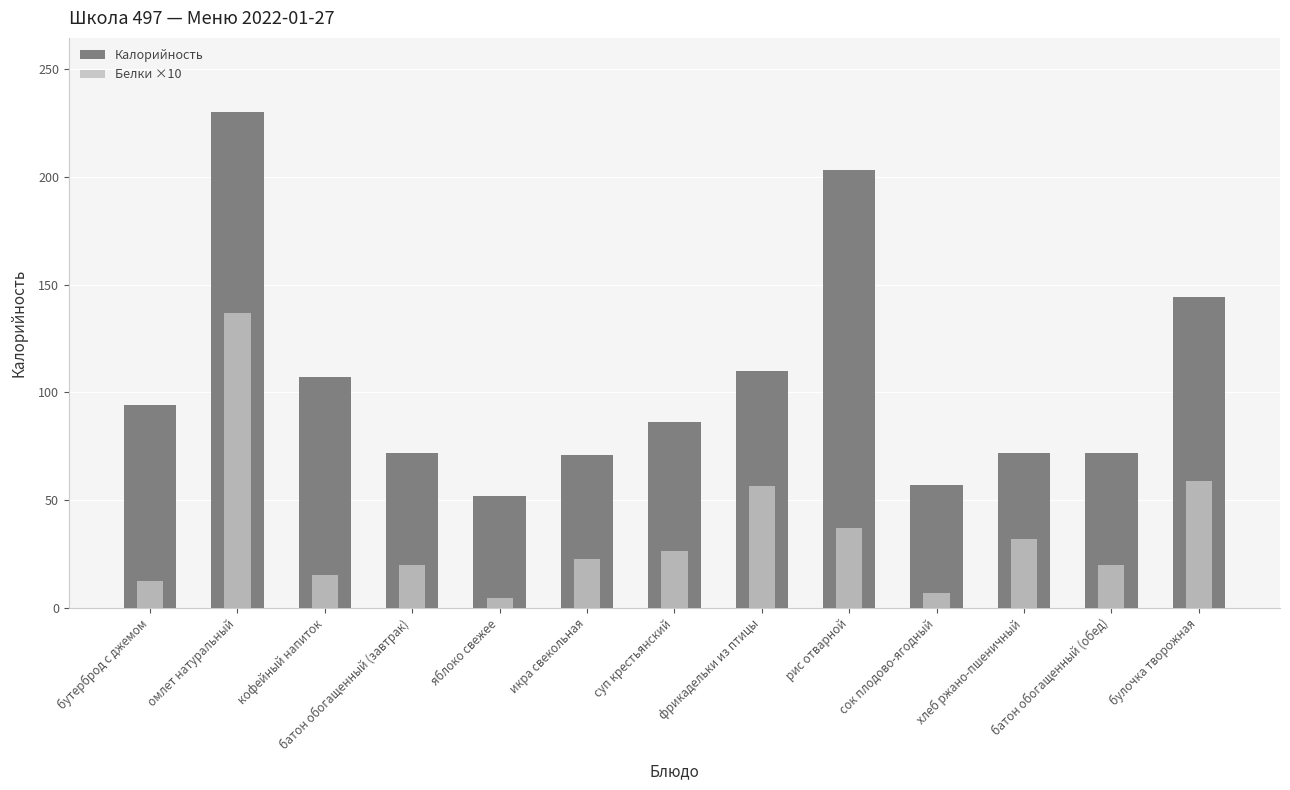

What is the label of the 8th bar from the left?

фрикадельки из птицы